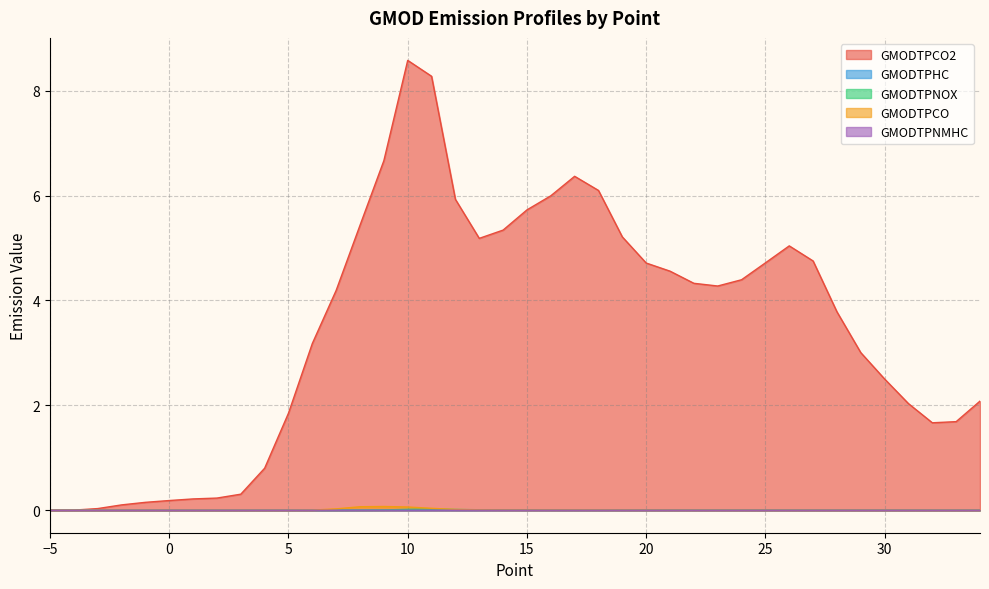

How many data points in GMODTPCO2 are less than 4?

19